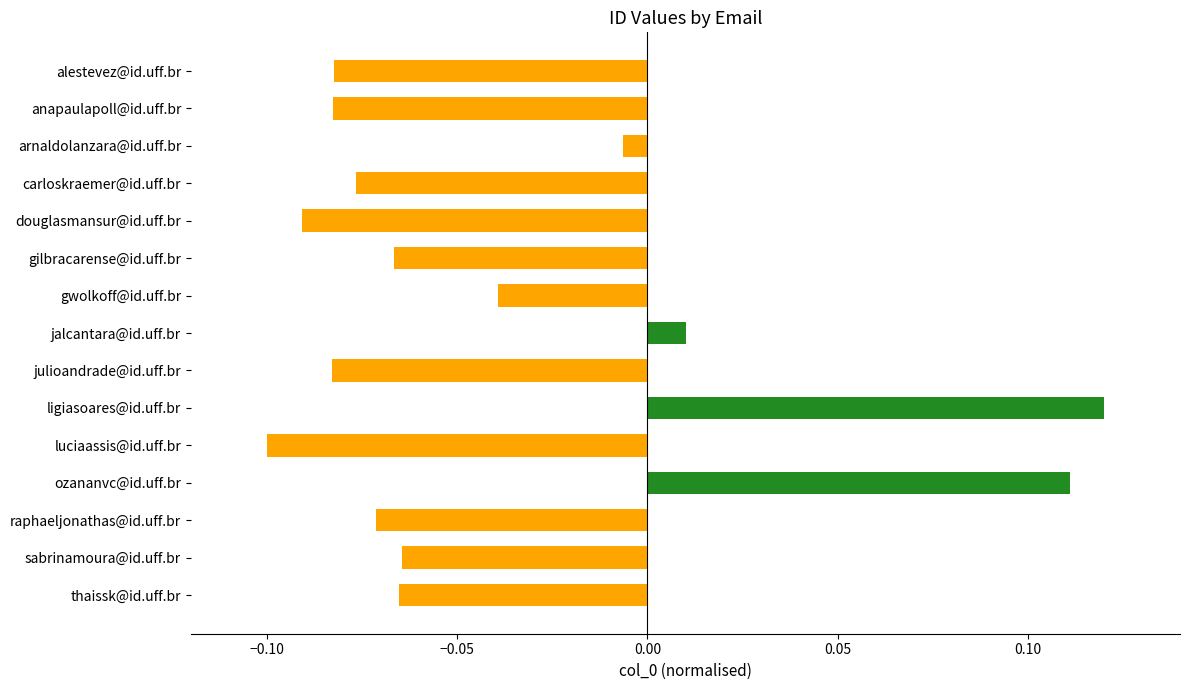

The chart shows a value of -0.1 at alestevez@id.uff.br. True or false?

True